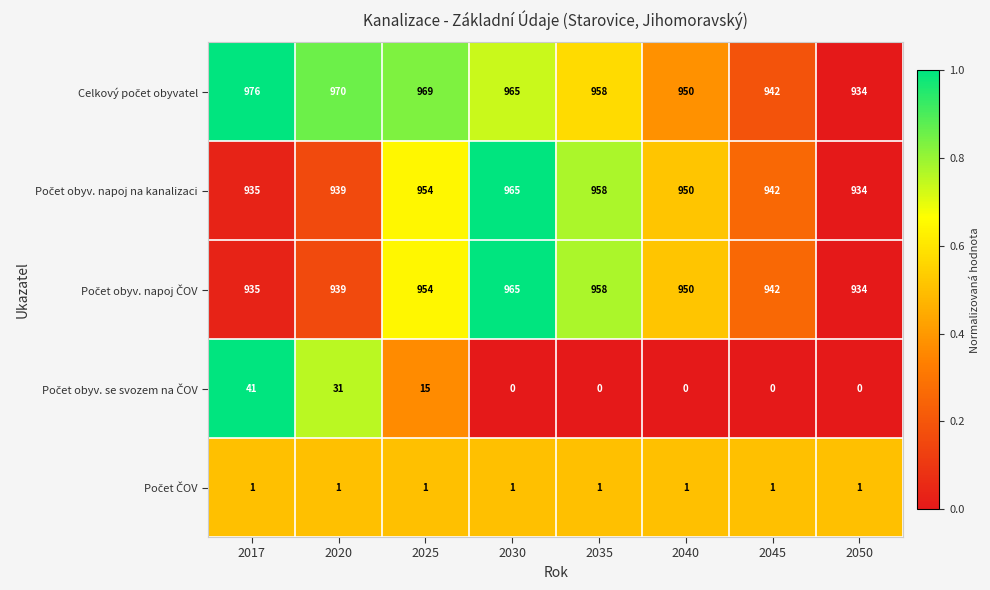

Which label corresponds to the largest value in the chart?

2017